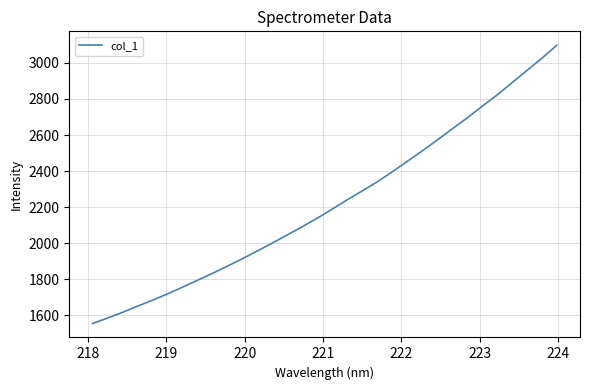

What is the difference between the maximum and minimum values?

1543.0